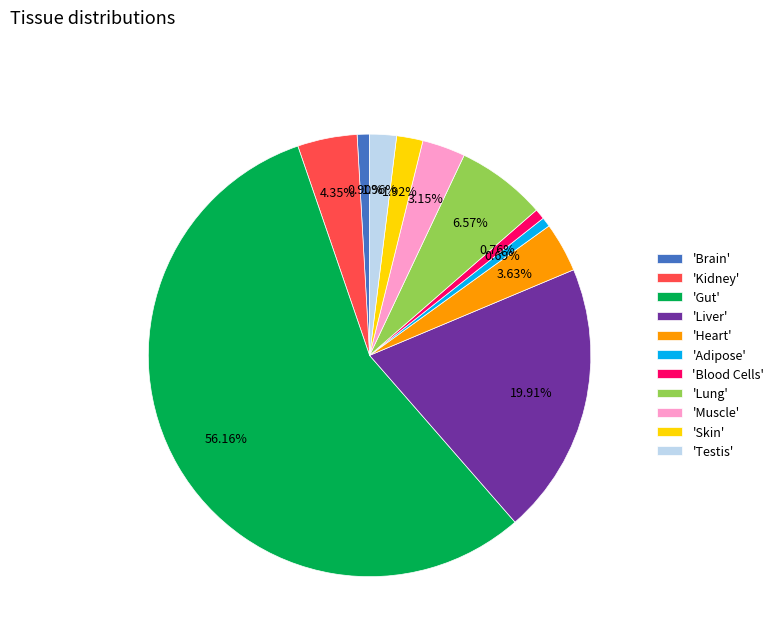

Does any single category account for the majority?

Yes